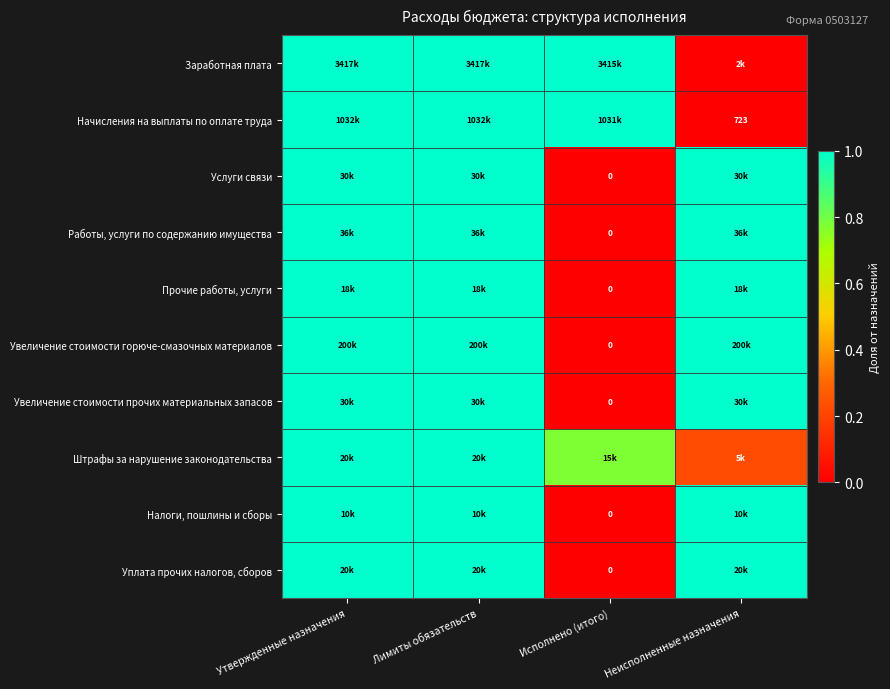

How many values in the Увеличение стоимости горюче-смазочных материалов series exceed 0?

3